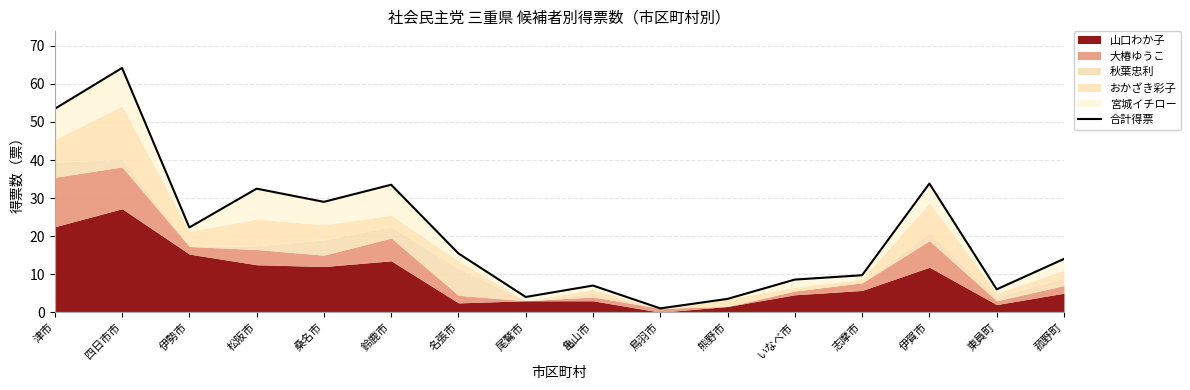

Does the chart display data point markers on the line(s)?

No